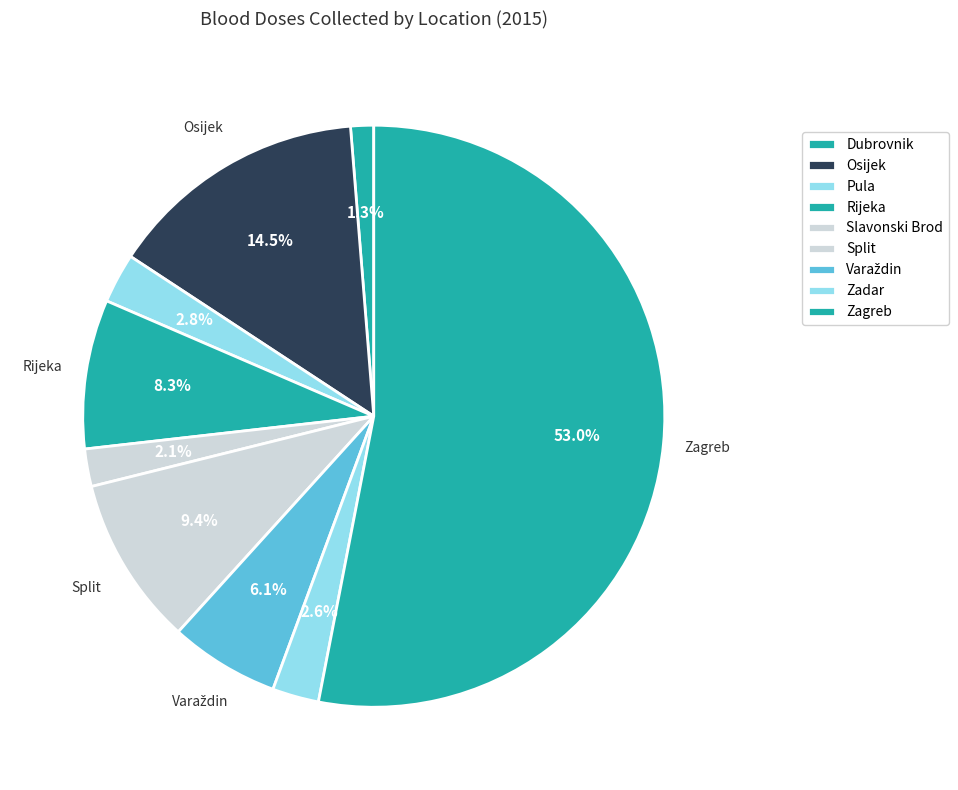

What is the change in value from Zadar to Zagreb?

+100163